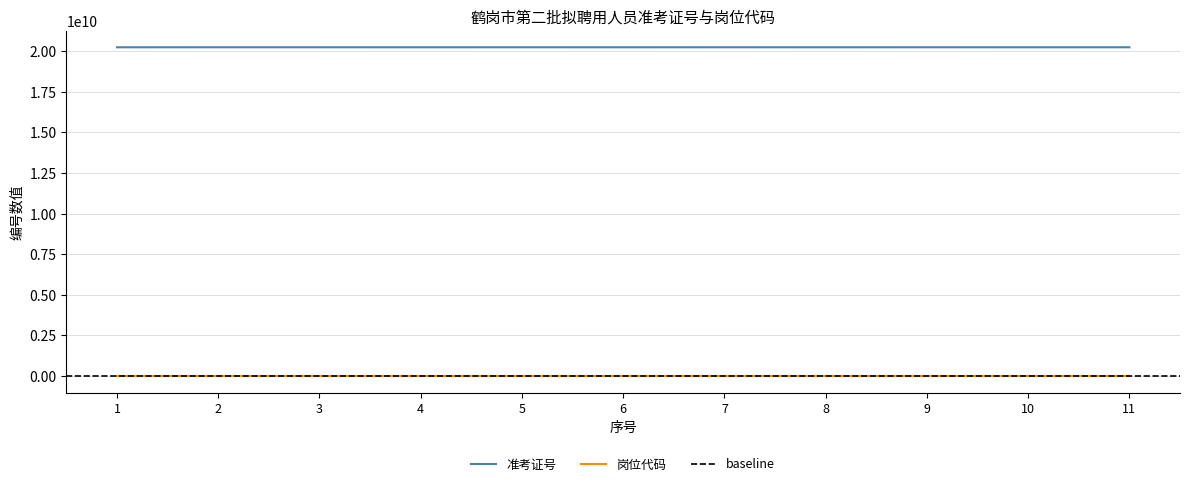

True or false: 岗位代码 has a value of 2642838 at 6.

False